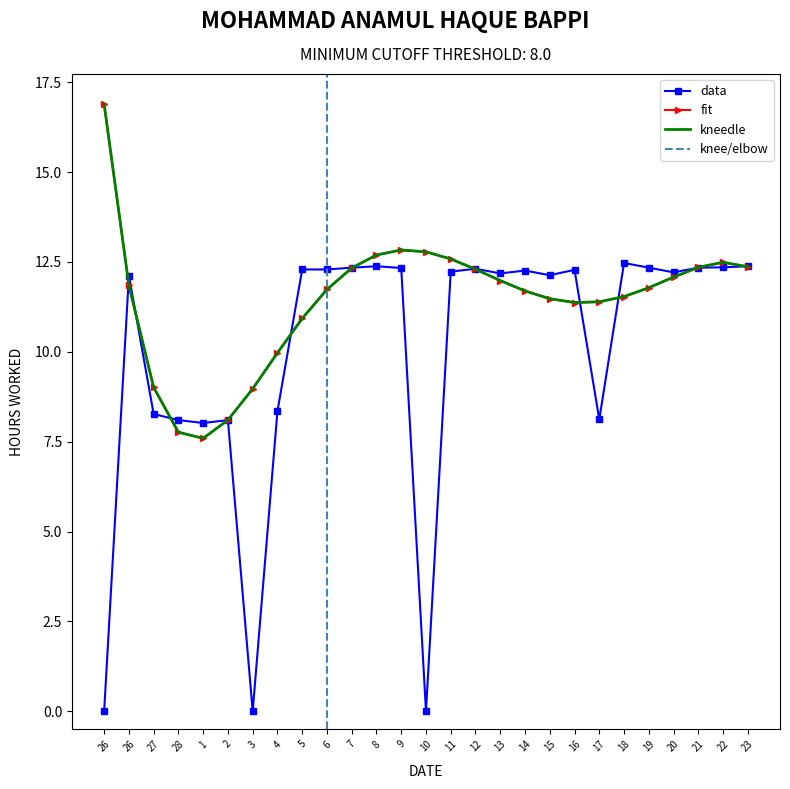

What is the difference between the values at 28 and 26?

8.1